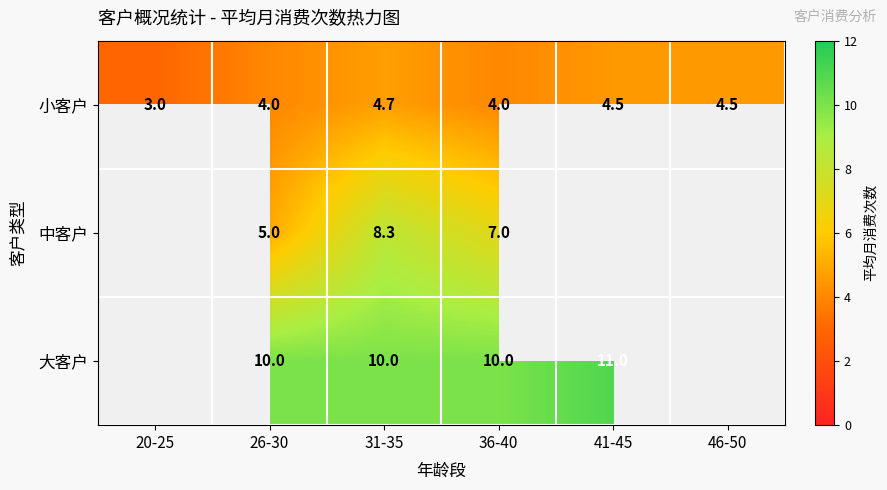

Count the 小客户 values in the range 4 to 5.

5